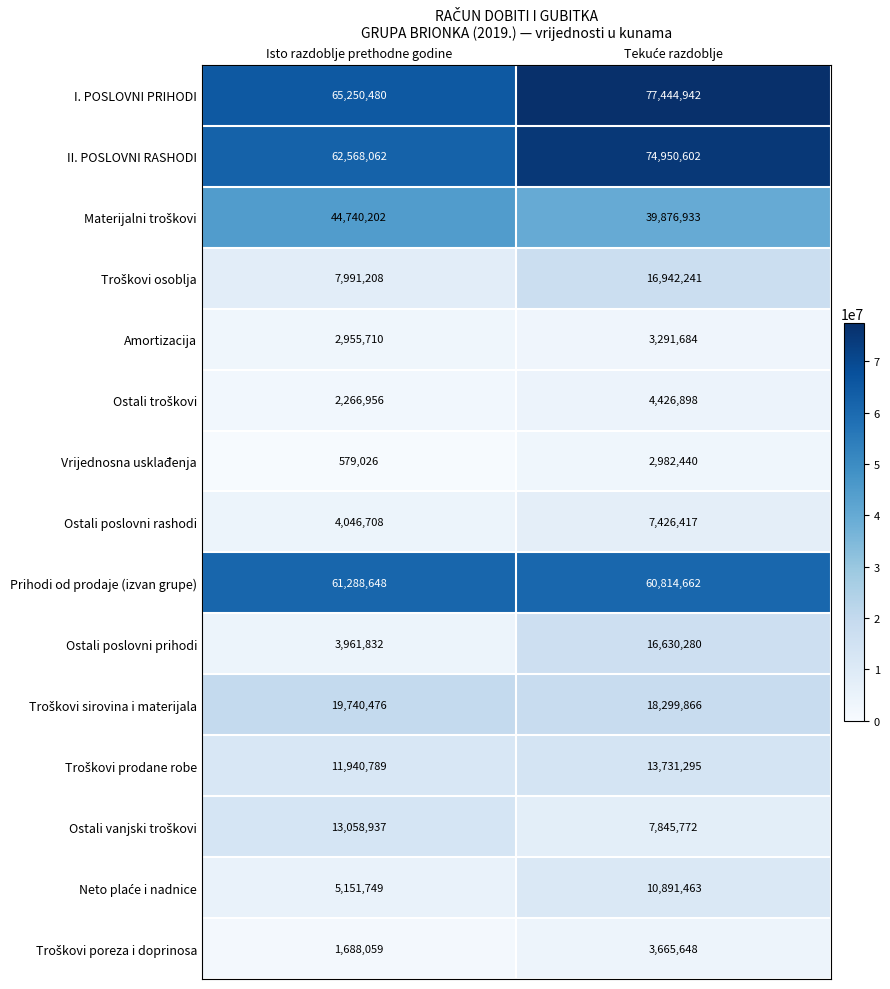

Which series has the largest range (max minus min)?

Ostali poslovni prihodi